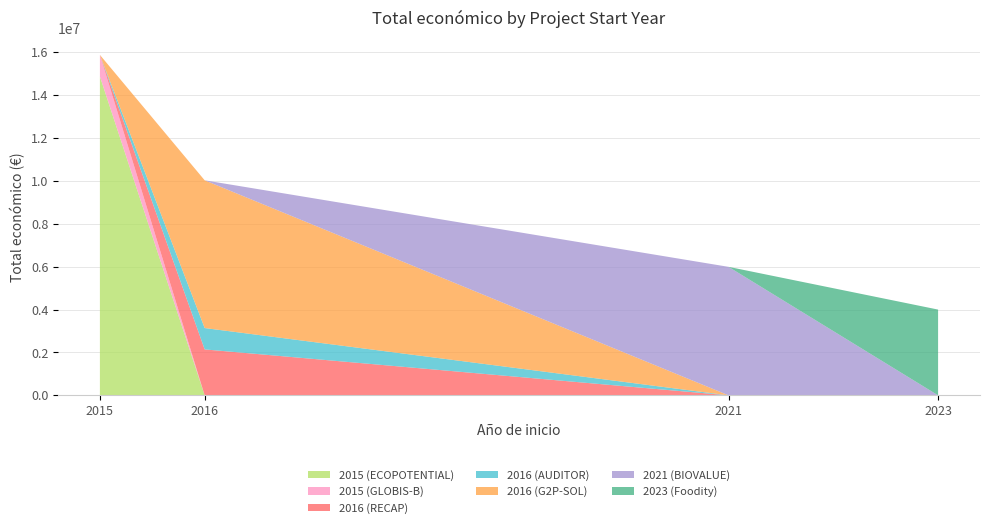

Reading right to left, what are all the values shown in this chart?

2016 (G2P-SOL)=6891265	2015 (GLOBIS-B)=1005875	2015 (ECOPOTENTIAL)=14874340	2023 (Foodity)=3999937	2016 (AUDITOR)=996373	2021 (BIOVALUE)=5993562	2016 (RECAP)=2142381